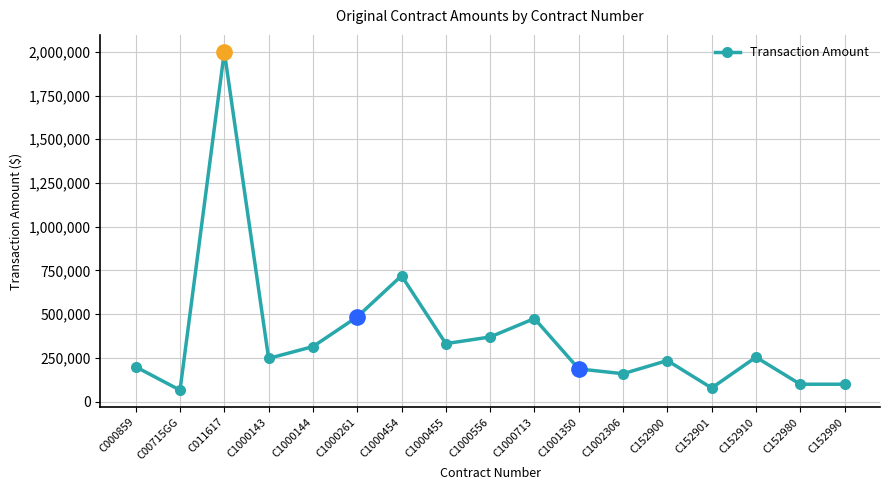

What is the change in value from C1000261 to C1000455?

-153000